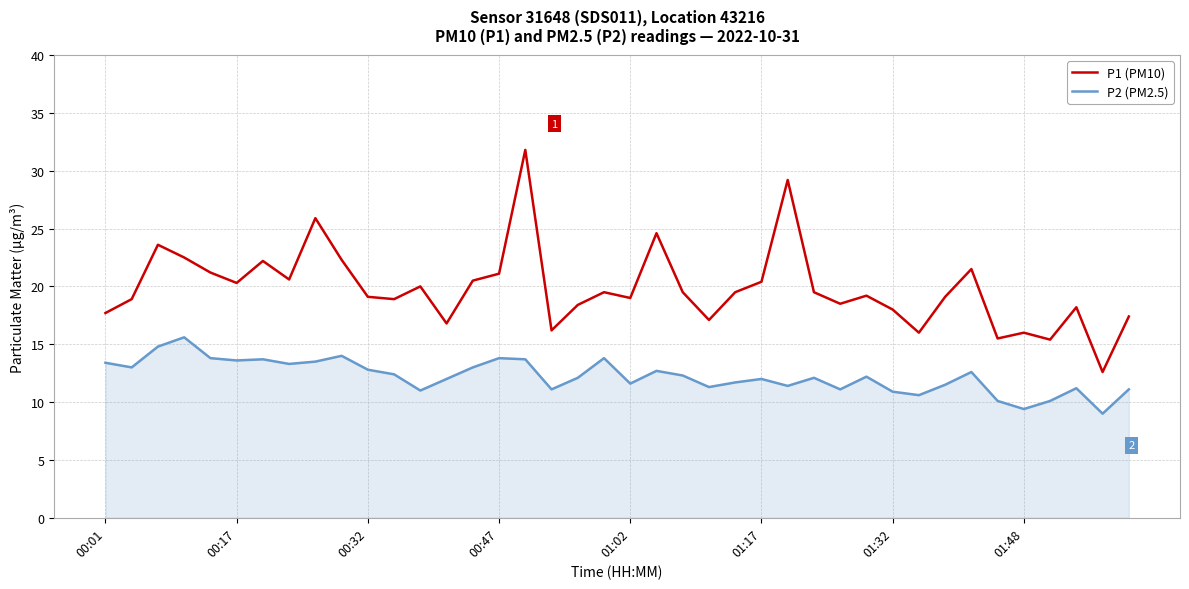

What is the maximum value shown in the chart?

31.8